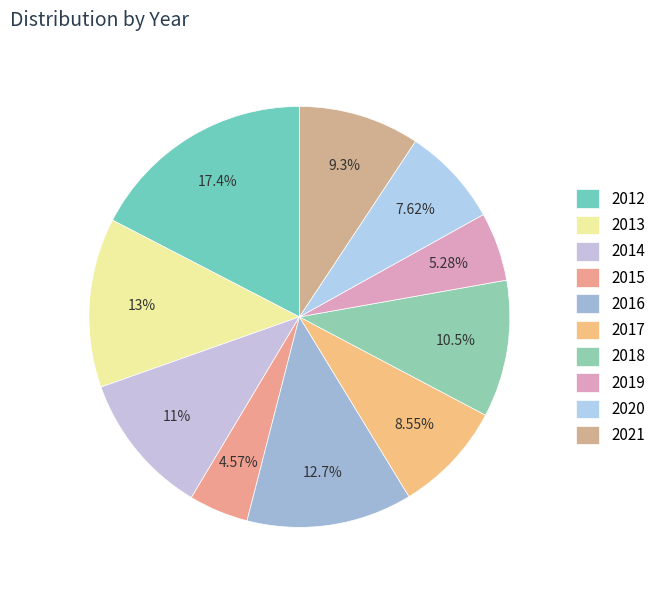

To the nearest percent, what percentage of the pie is 2016?

13%